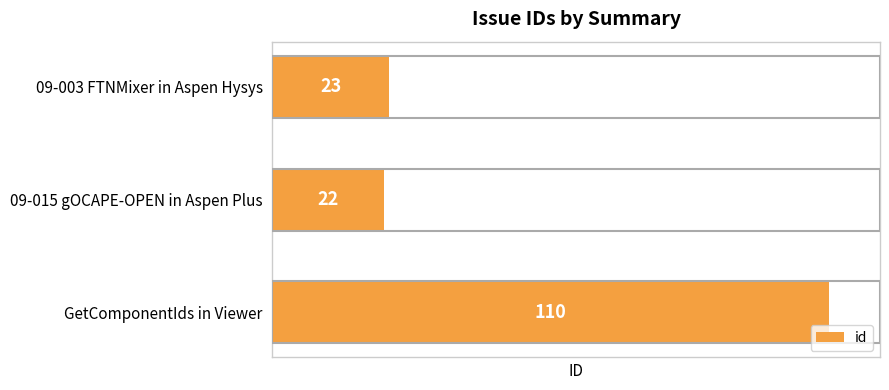

True or false: the data shows 22 at 09-015 gOCAPE-OPEN in Aspen Plus.

True